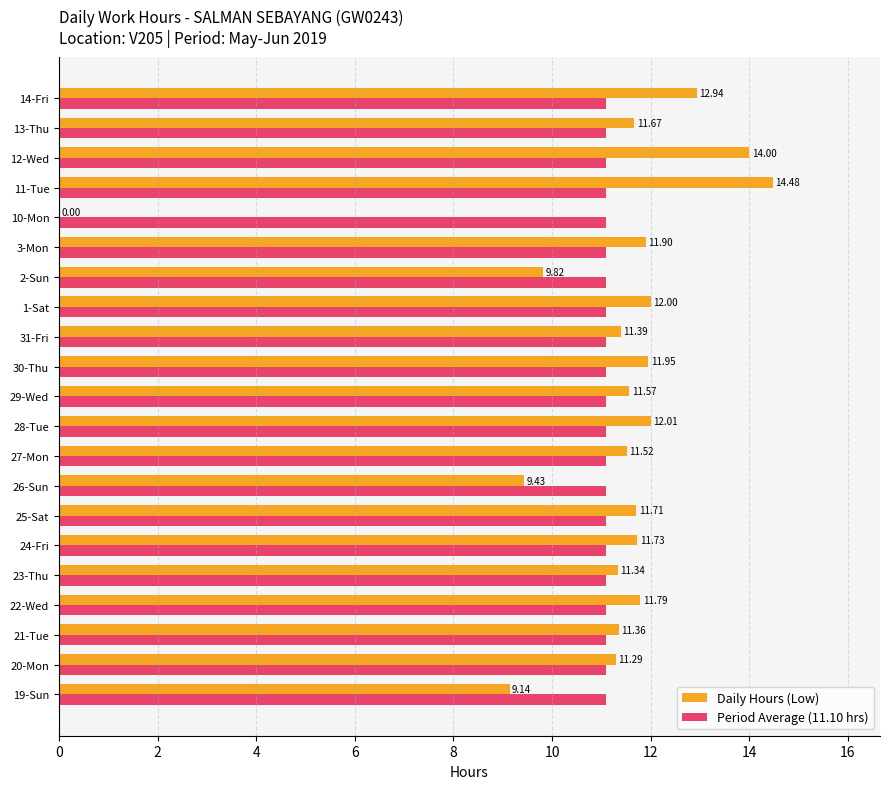

What is the sum of all Daily Hours (Low) values?

233.0